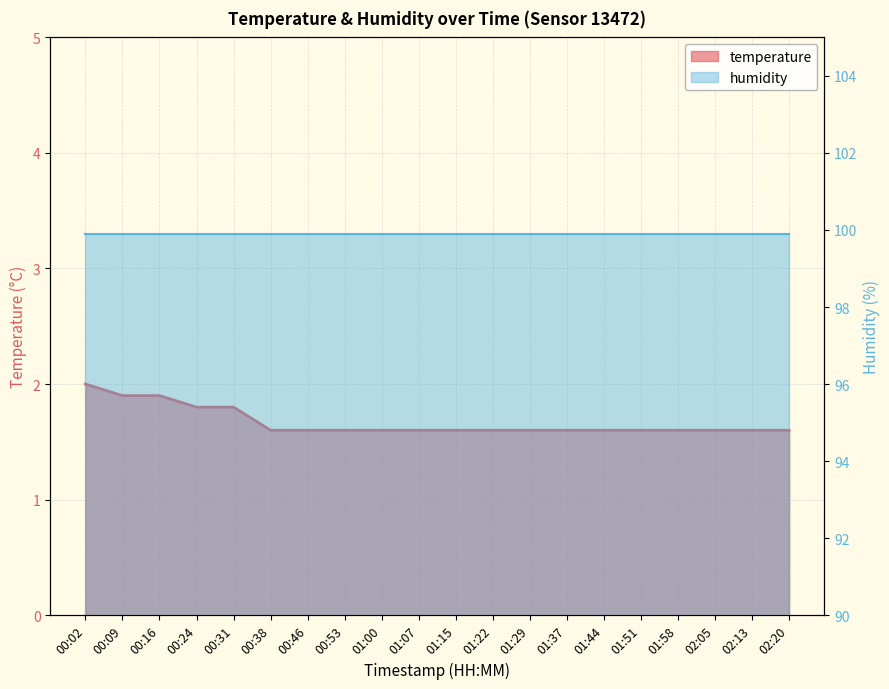

Read the value at 00:24.

1.8